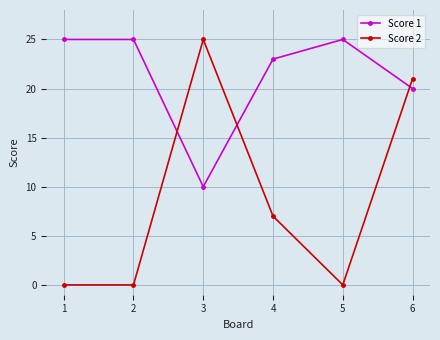

At how many categories does at least one series exceed 19?

6